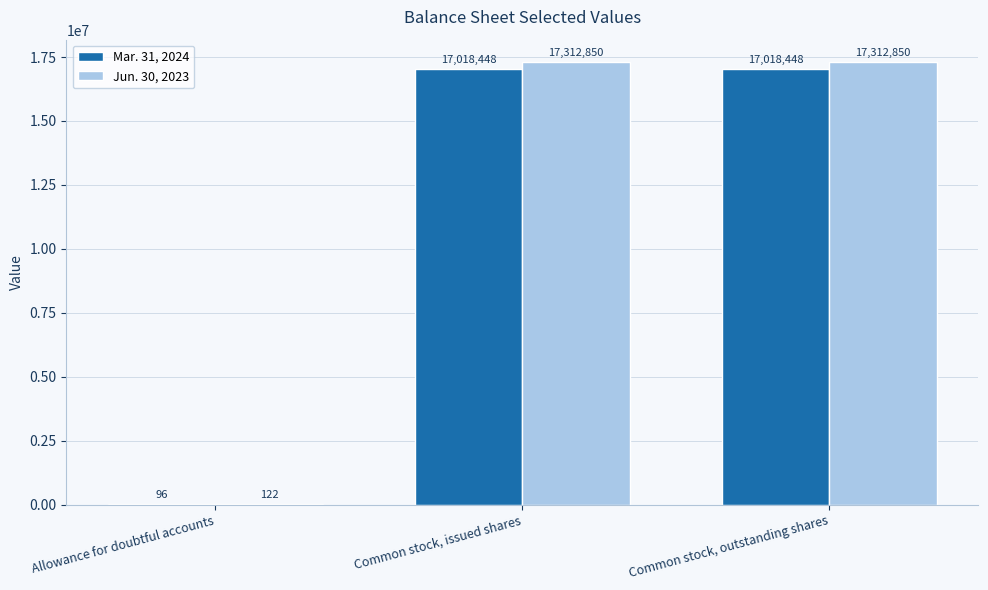

How many data points does each series have?

3